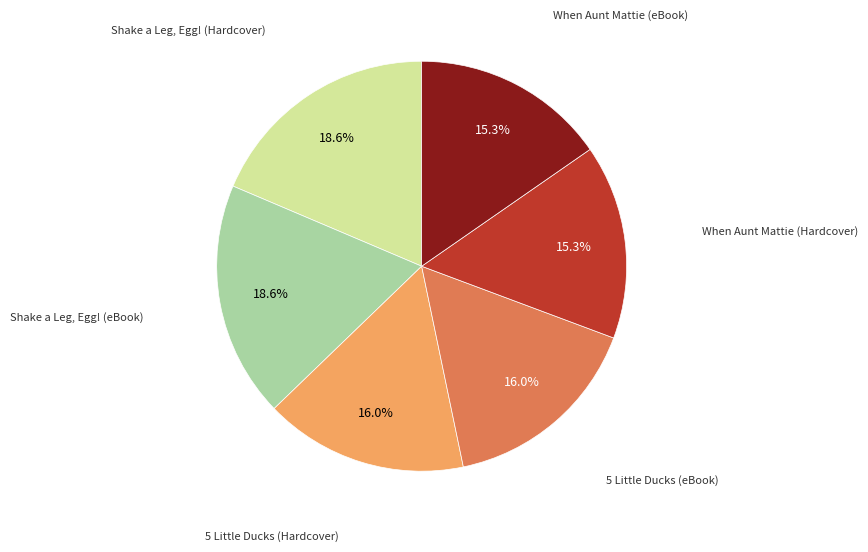

Is there any slice that represents more than half of the pie?

No